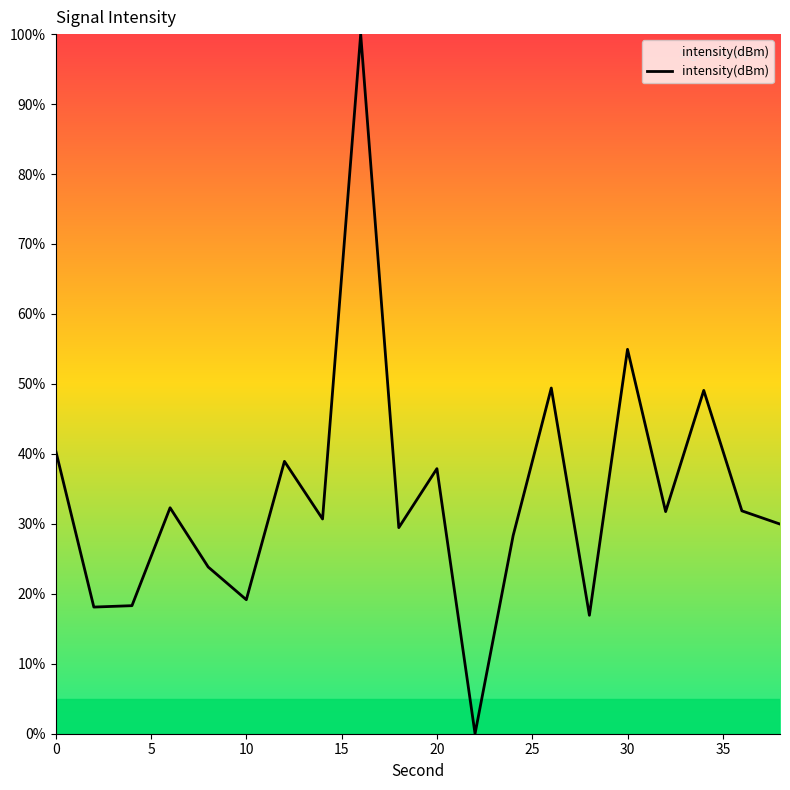

How many interior local valleys (lower than both neighbors) does the data have?

7